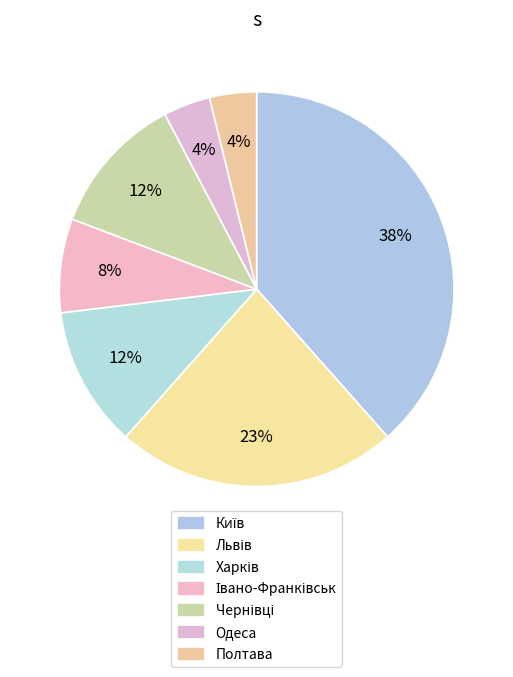

What percentage is the Полтава slice, to the nearest percent?

4%